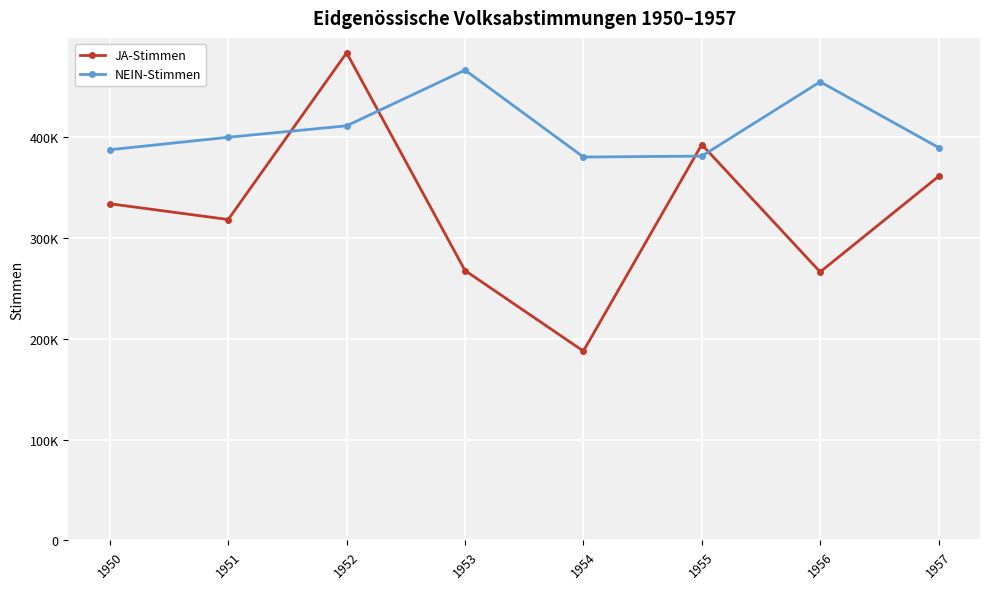

Is this an area chart (filled region under the line)?

No